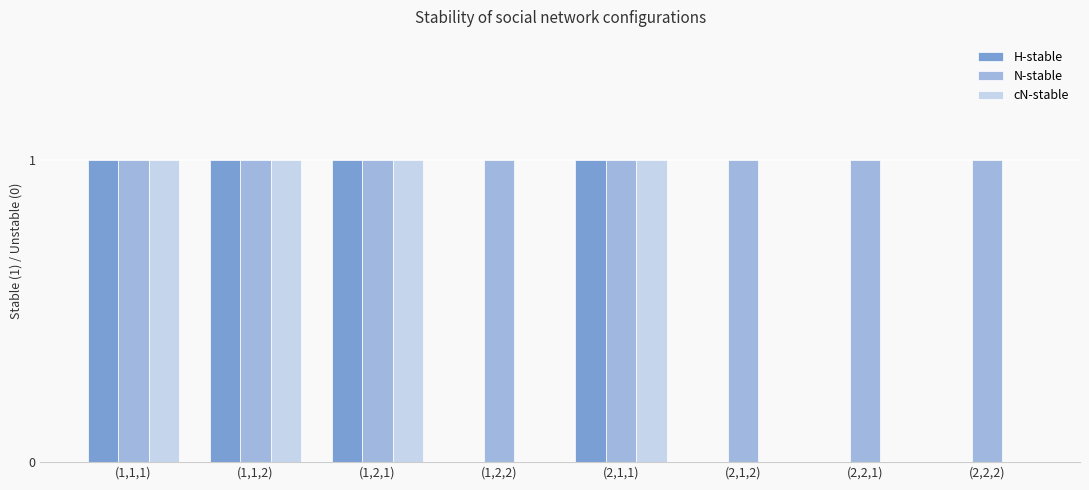

How many groups of bars are there?

8